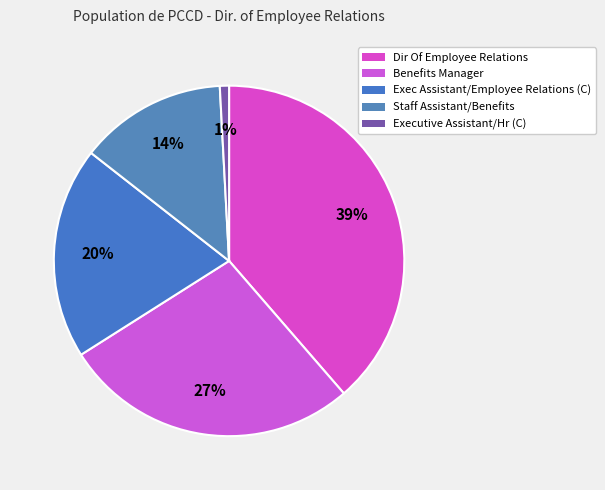

Which slice is the smallest?

Executive Assistant/Hr (C)